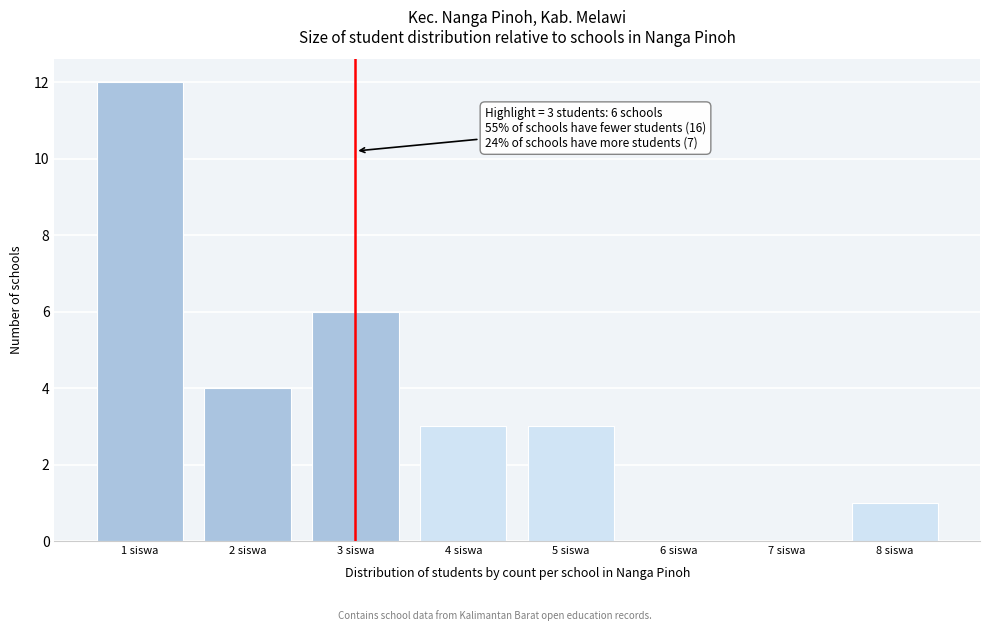

Which range on the x-axis has the tallest bar?

0.5 to 1.5